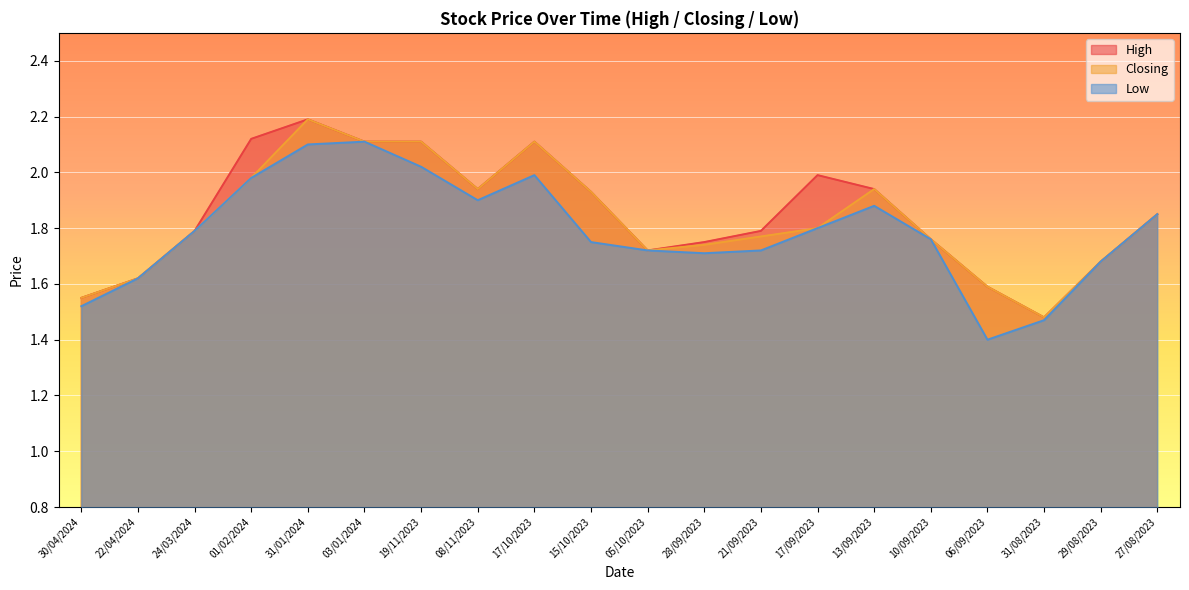

At which category does Closing reach its first local peak?

31/01/2024